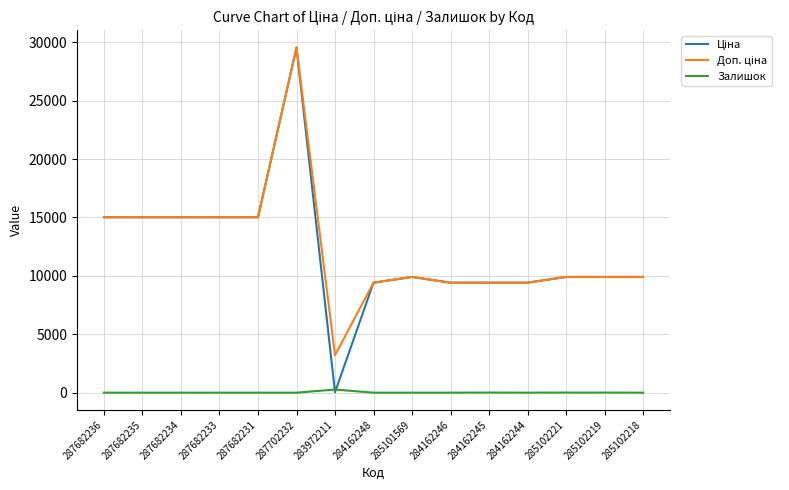

What is the difference between the highest and lowest values at 287682235?

15019.2